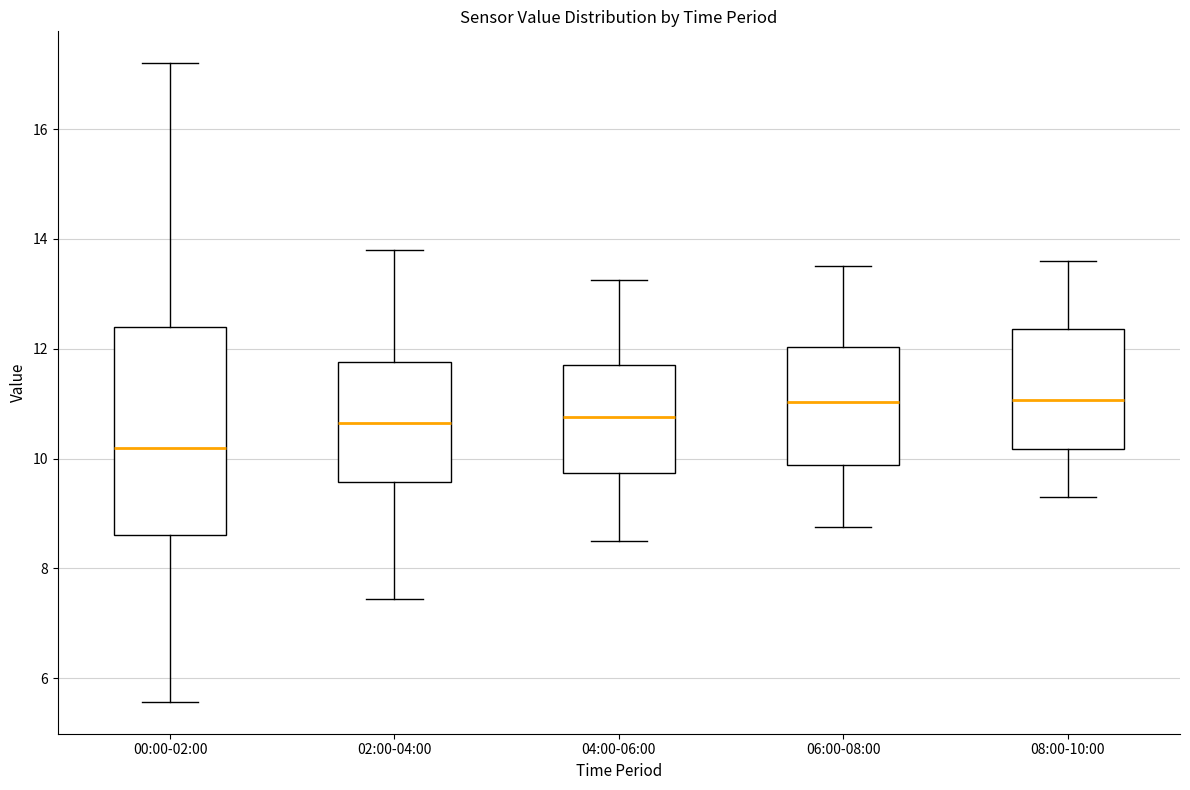

Reading left to right, transcribe this box plot: for each box, give where its median line is, the range the box spans, and where its two whiskers end, as read against the y-axis. The values are not printed on the chart, so give them approximately, as read against the axis.

00:00-02:00: median 10.2, box 8.6 to 12.4, whiskers 5.6 to 17.2
02:00-04:00: median 10.6, box 9.6 to 11.8, whiskers 7.4 to 13.8
04:00-06:00: median 10.8, box 9.8 to 11.8, whiskers 8.6 to 13.2
06:00-08:00: median 11.0, box 9.8 to 12.0, whiskers 8.8 to 13.6
08:00-10:00: median 11.0, box 10.2 to 12.4, whiskers 9.4 to 13.6